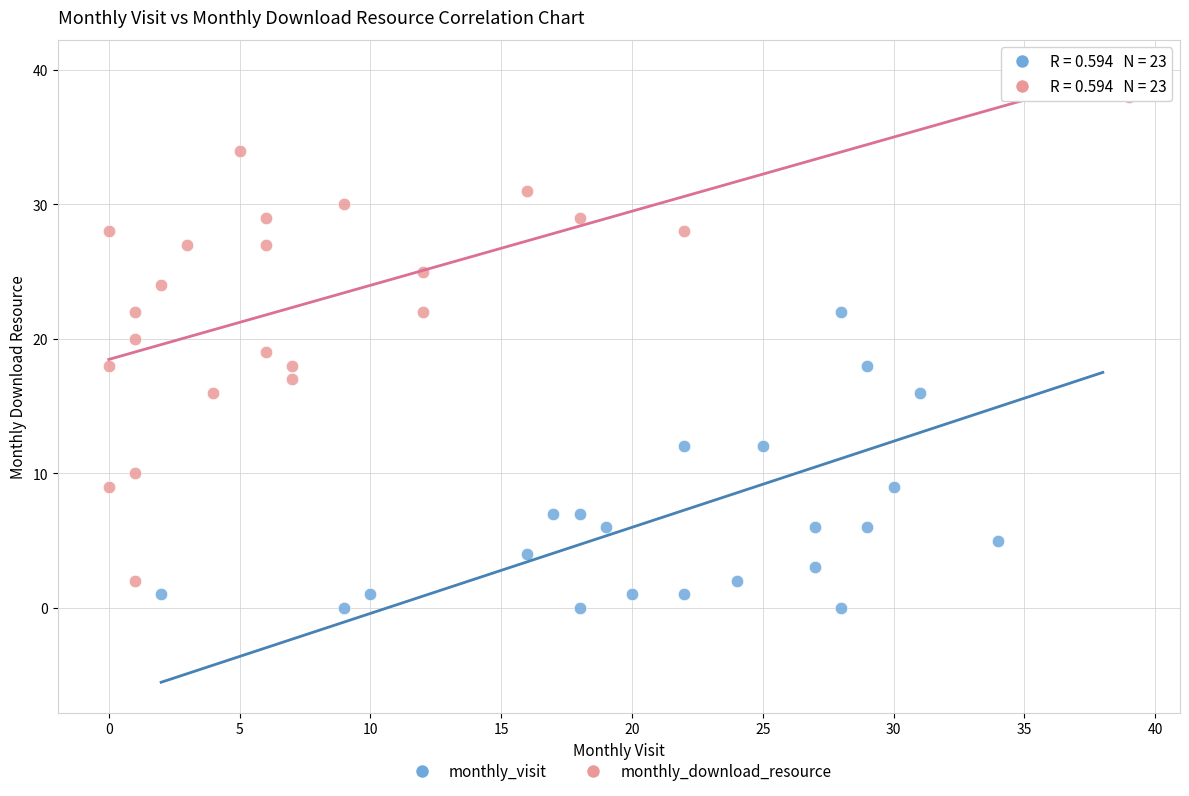

Which series has the largest Y range (max minus min)?

monthly_visit